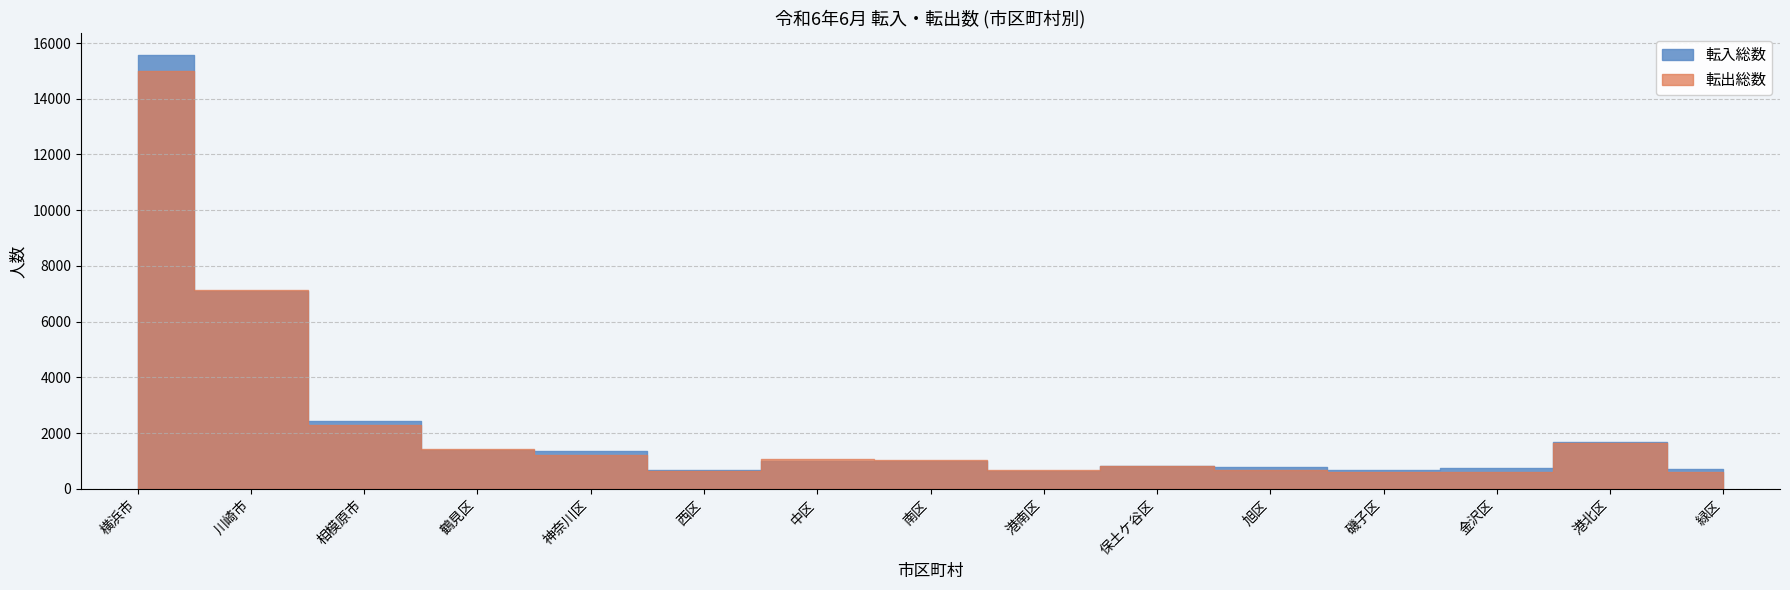

Is it true that 転出総数 equals 622 at 西区?

True